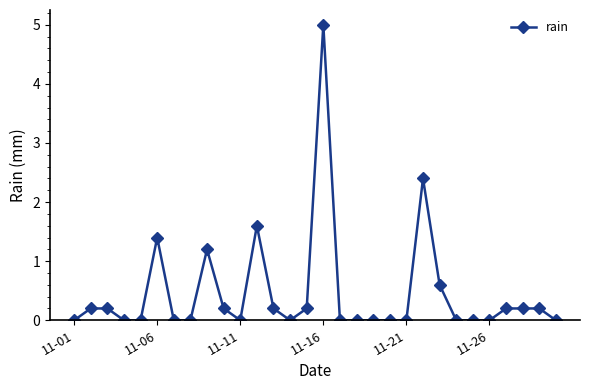

Reading left to right, list all the values displayed in this chart.

0.0	0.2	0.2	0.0	0.0	1.4	0.0	0.0	1.2	0.2	0.0	1.6	0.2	0.0	0.2	5.0	0.0	0.0	0.0	0.0	0.0	2.4	0.6	0.0	0.0	0.0	0.2	0.2	0.2	0.0